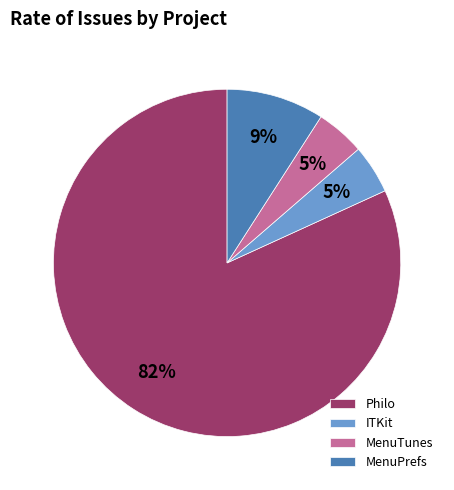

Count the number of slices in the pie.

4